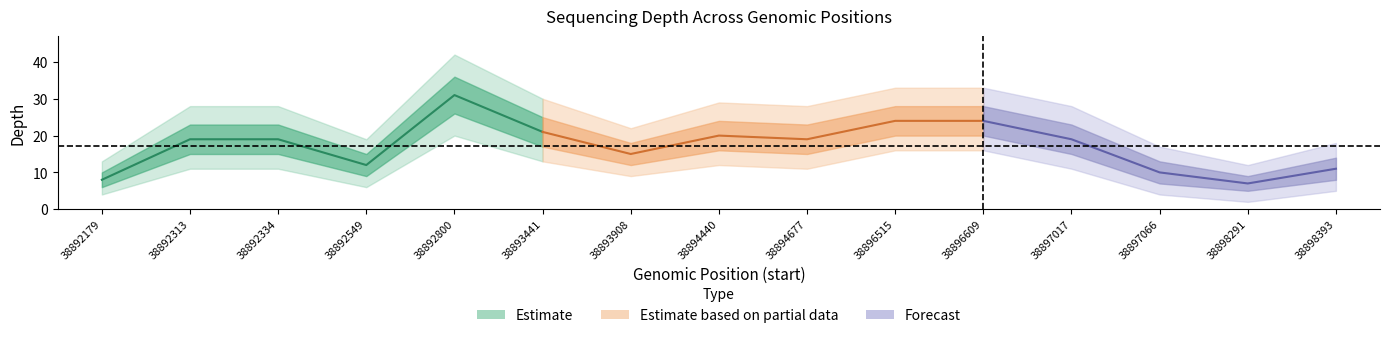

True or false: the data shows 15 at 38897066.

False